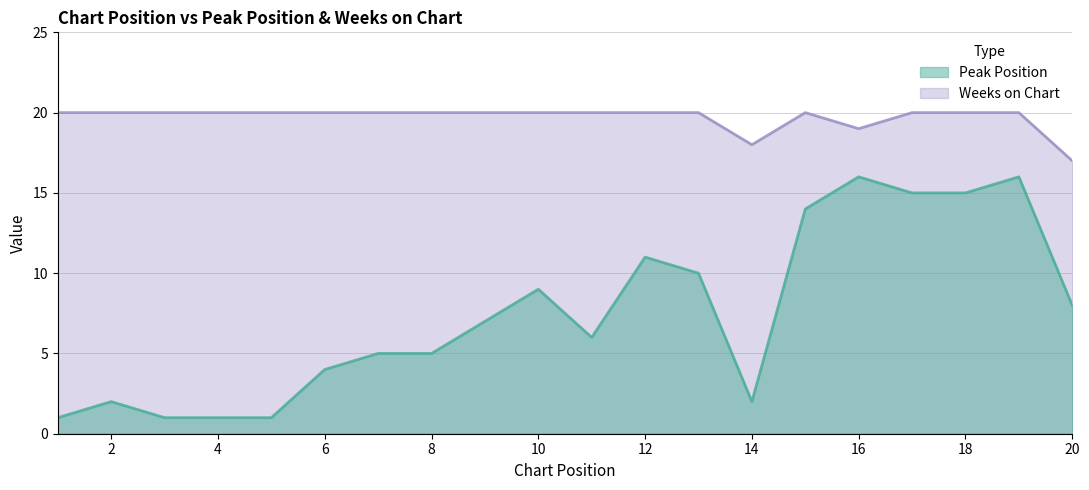

What is the value of the Peak Position point at the 16th from the left?

16